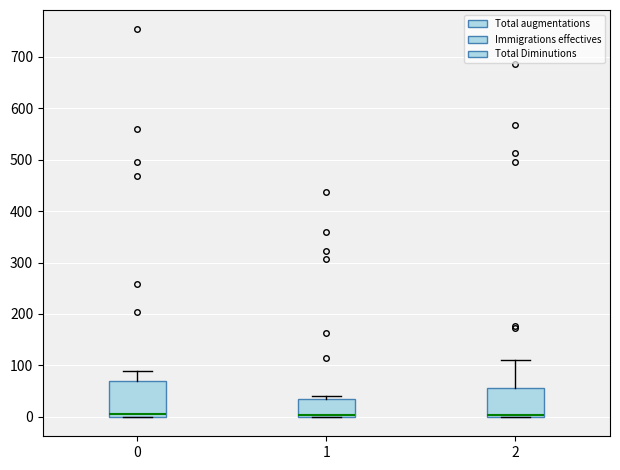

Reading left to right, read every box against the y-axis: the position of its median line, the range the box covers, and the ends of its whiskers. The values are not printed on the chart, so give them approximately, as read against the axis.

0: median 10, box 0 to 70, whiskers 0 to 90
1: median 0 (just above the box's lower edge), box 0 to 40, whiskers 0 to 40 (just above the box's upper edge)
2: median 0 (just above the box's lower edge), box 0 to 60, whiskers 0 to 110